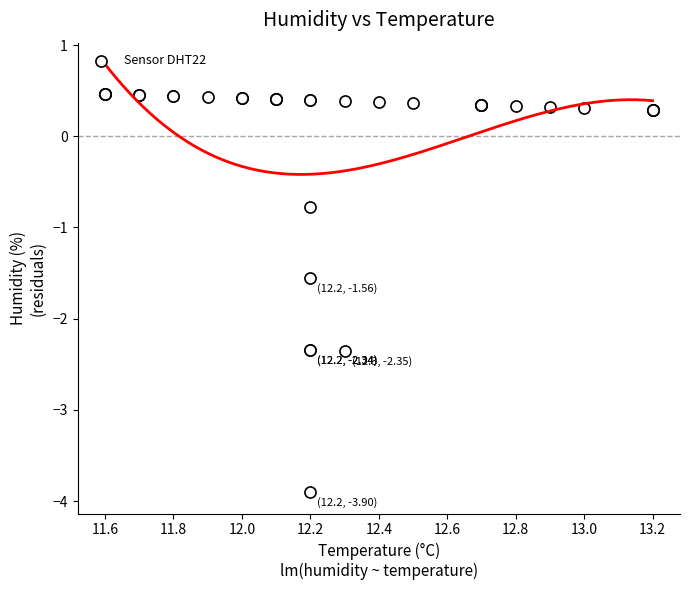

What Y value in the scatter plot is closest to -1?

-0.8